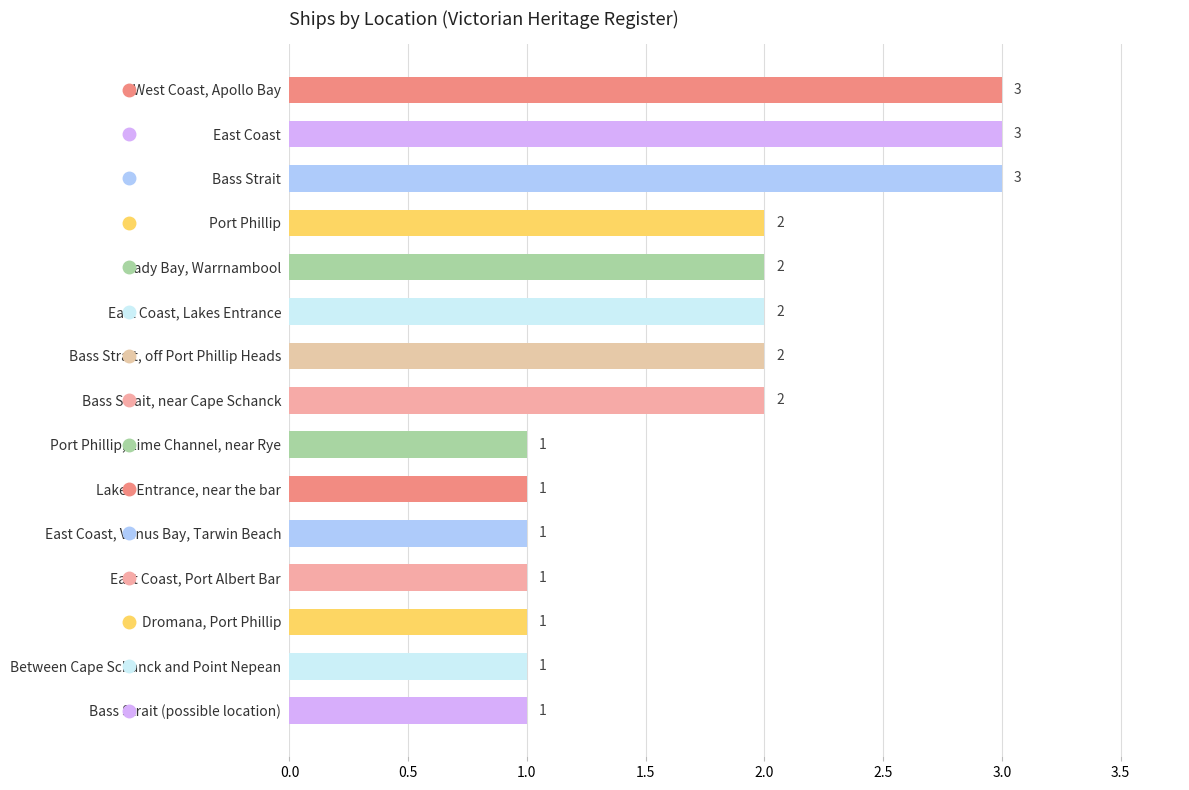

How many values are between 1 and 2?

12